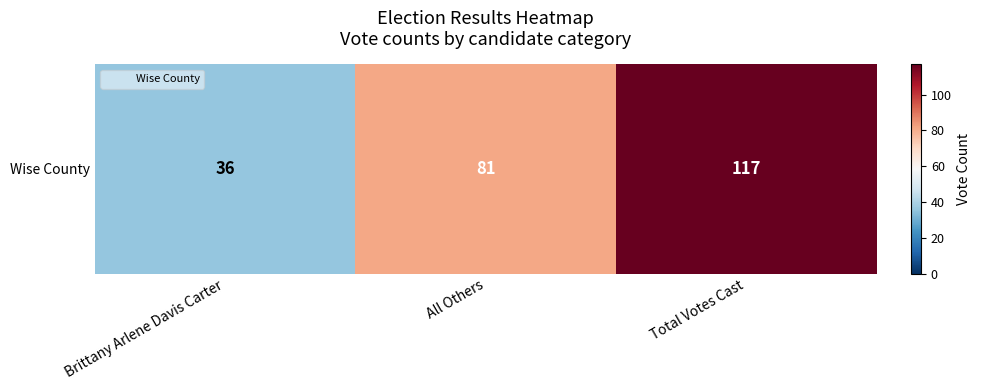

How many values are below 81?

1